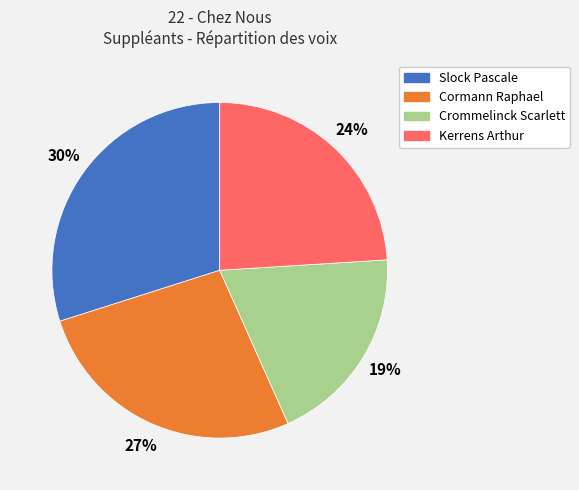

To the nearest percent, what is the difference between the Slock Pascale and Cormann Raphael slice percentages?

3%